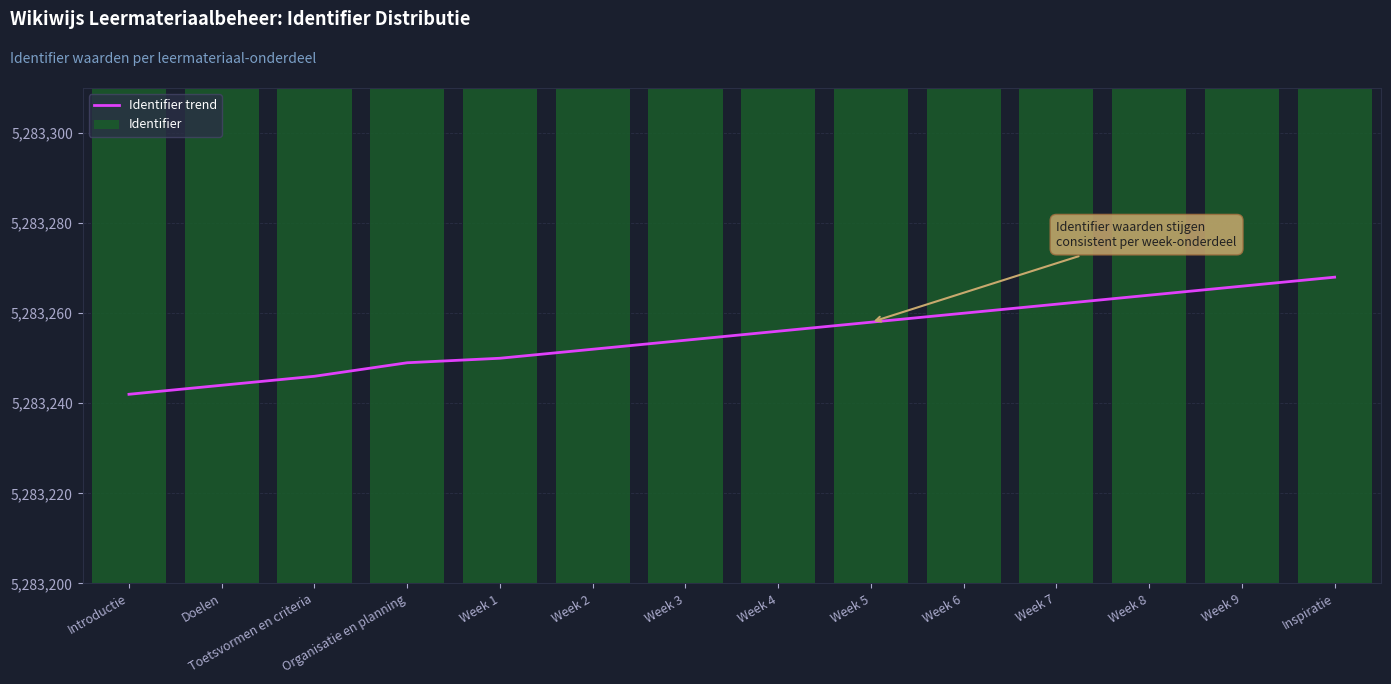

Rank the categories by Identifier trend value from highest to lowest.

Inspiratie, Week 9, Week 8, Week 7, Week 6, Week 5, Week 4, Week 3, Week 2, Week 1, Organisatie en planning, Toetsvormen en criteria, Doelen, Introductie